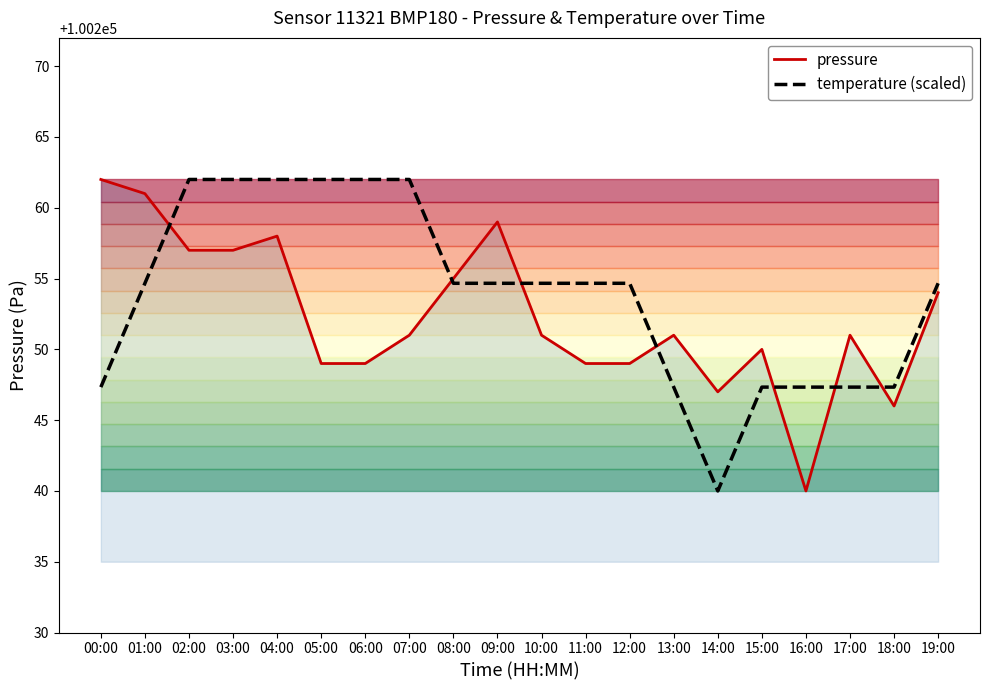

At 12:00, list the series in order from largest to smallest.

temperature (scaled), pressure